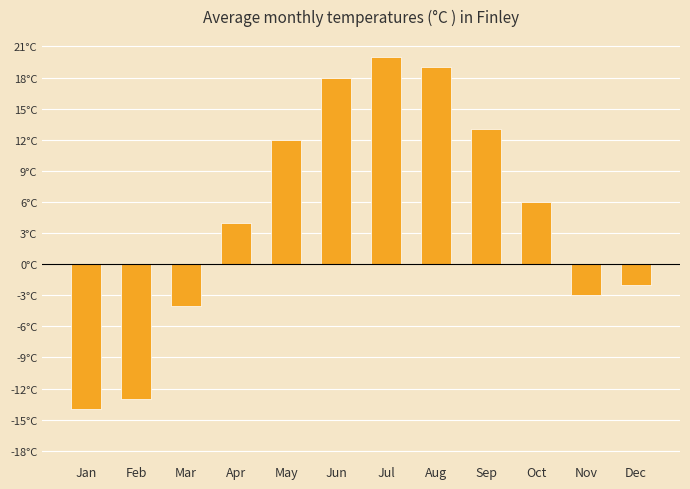

At which label does the data first exceed 6?

May